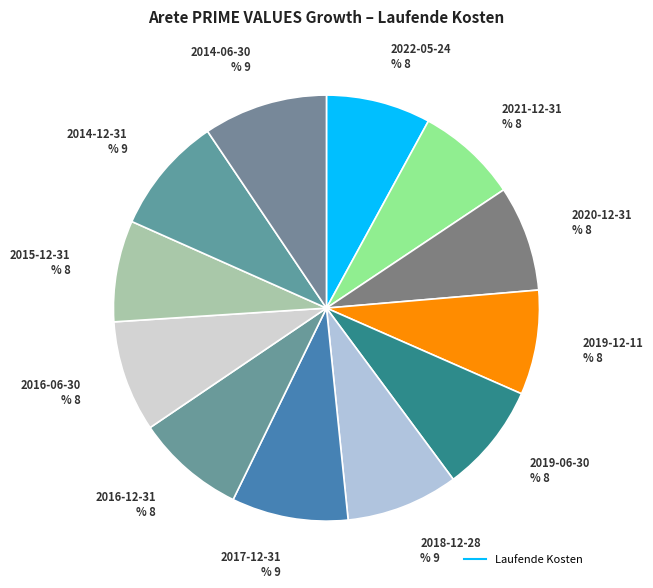

Combined, what portion of the pie is 2020-12-31 and 2017-12-31?

16.9%